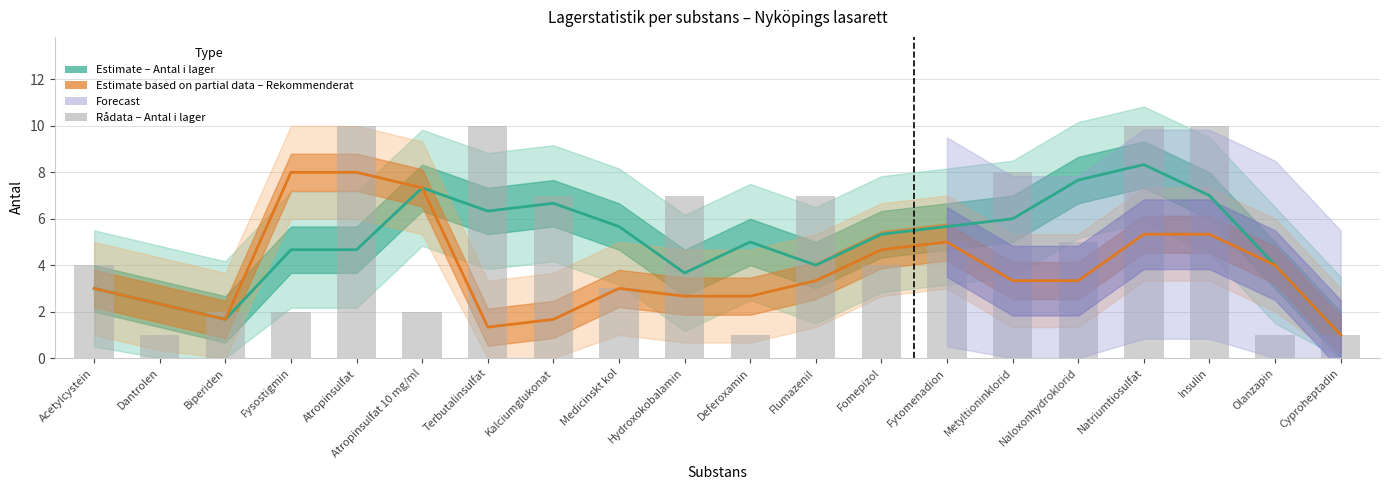

What is the difference between the second highest and second lowest values in the Rekommenderat antal (Partial estimate) series?

6.7